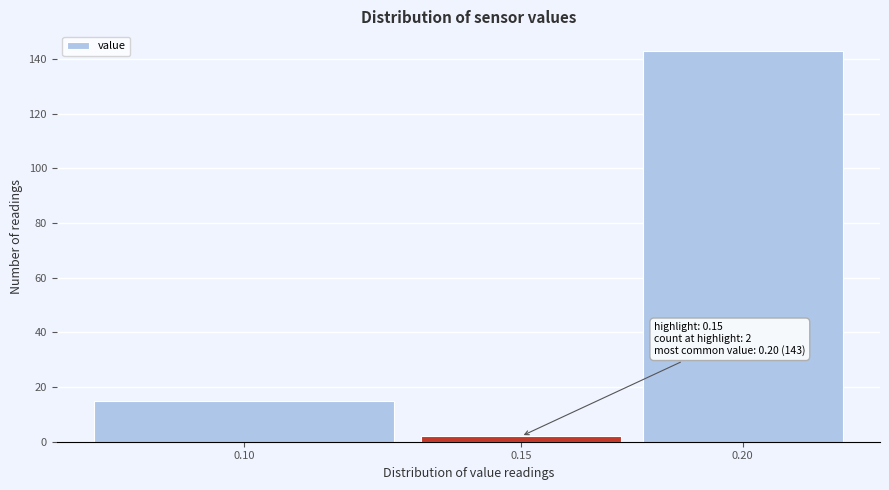

Reading left to right, list all the values displayed in this chart.

0.10=15	0.15=2	0.20=143